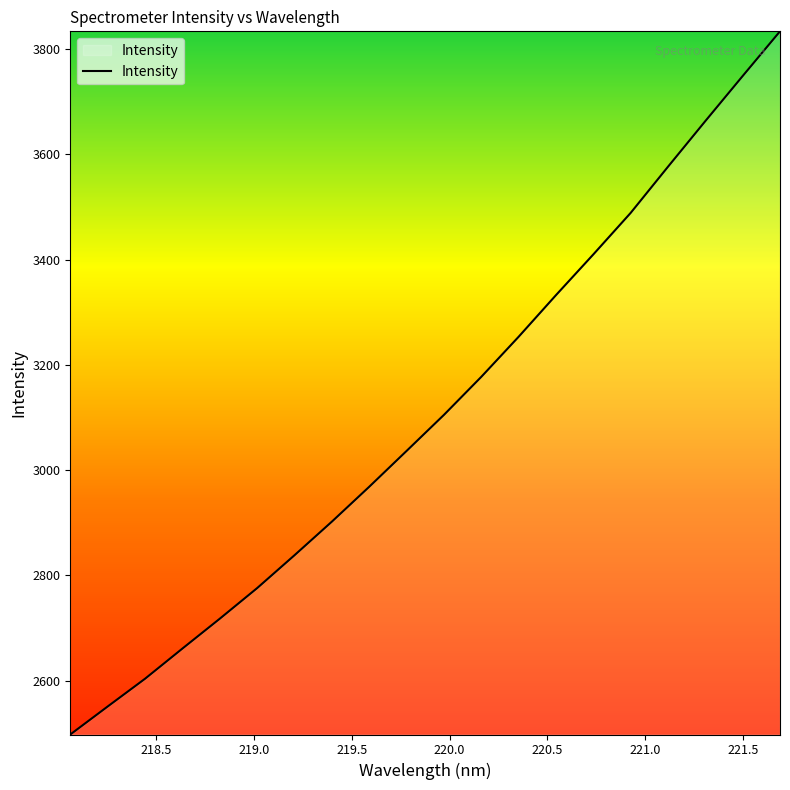

How many categories are shown in the chart?

20